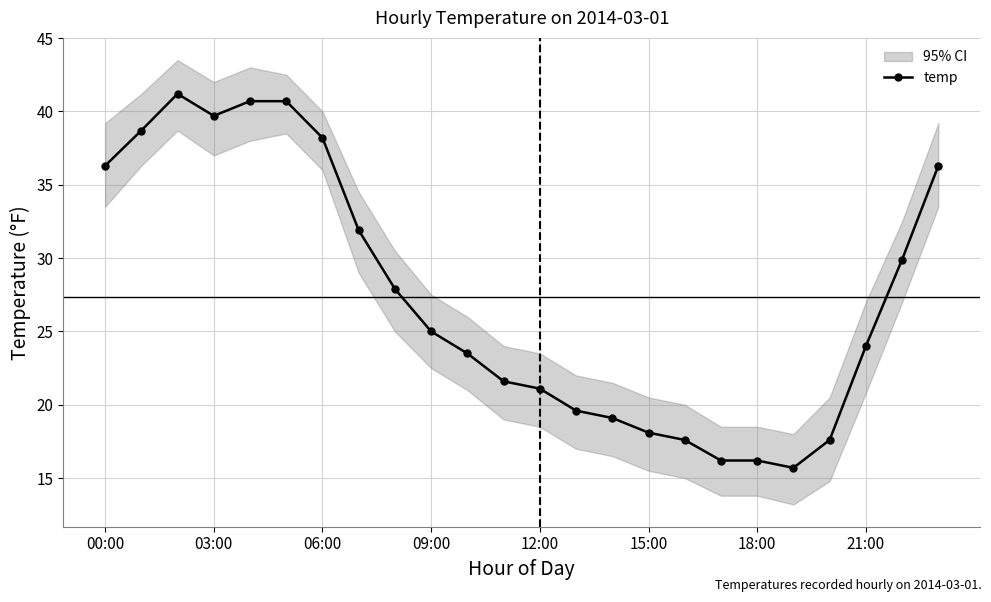

What position from the left is 8?

9